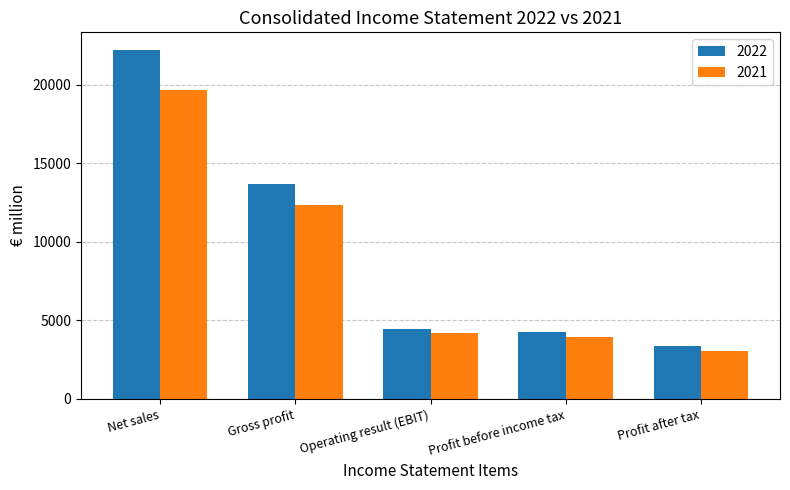

The 2021 series shows 4516 at Profit after tax. True or false?

False